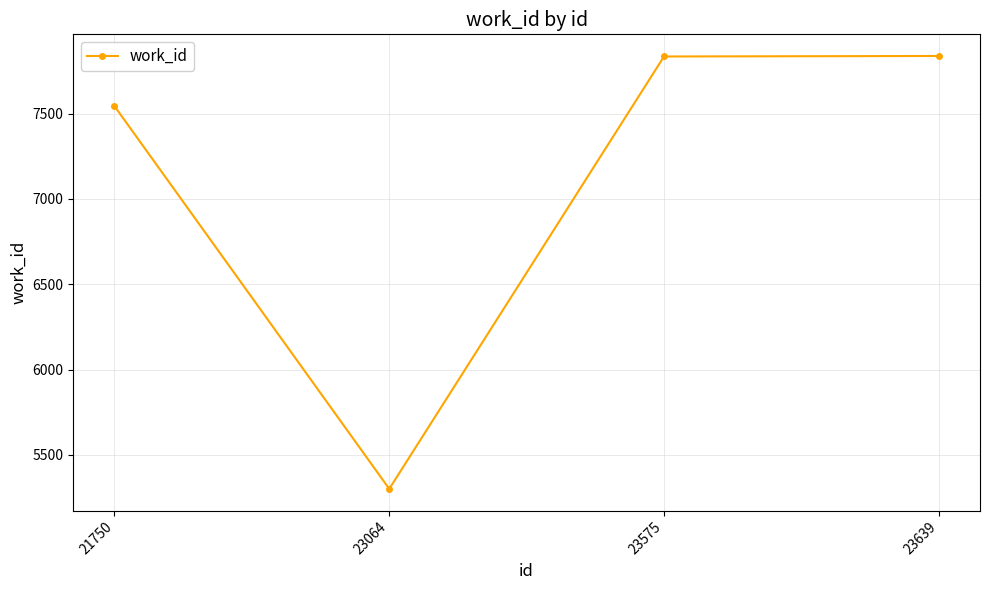

Is it true that the value at 21750 is 12762?

False